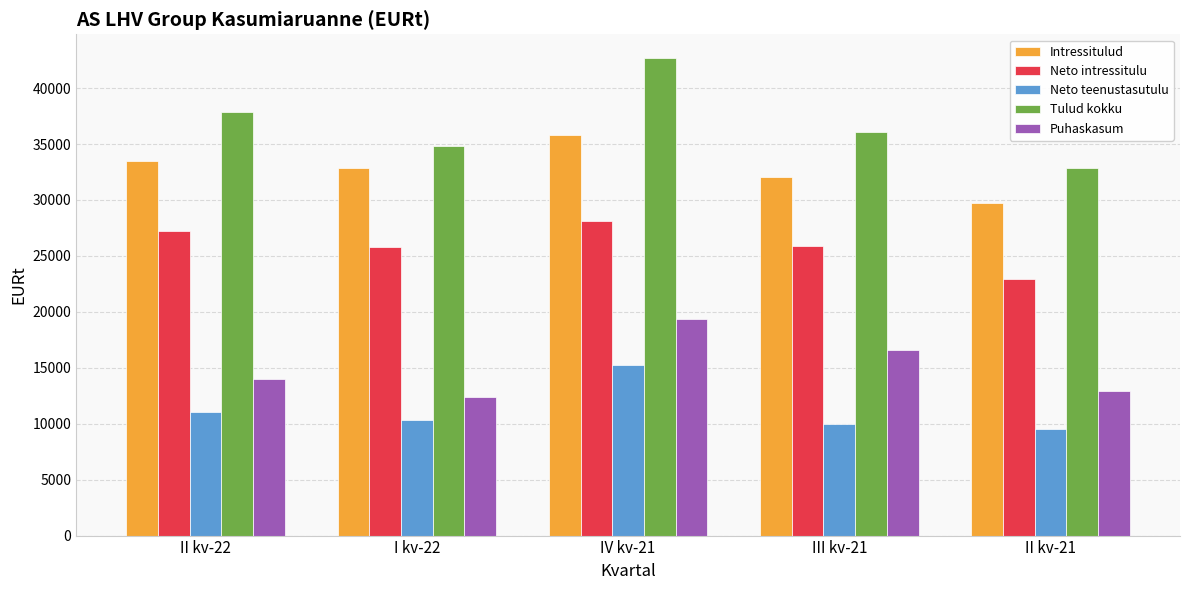

The value of Puhaskasum at II kv-21 is 12915.6. True or false?

True